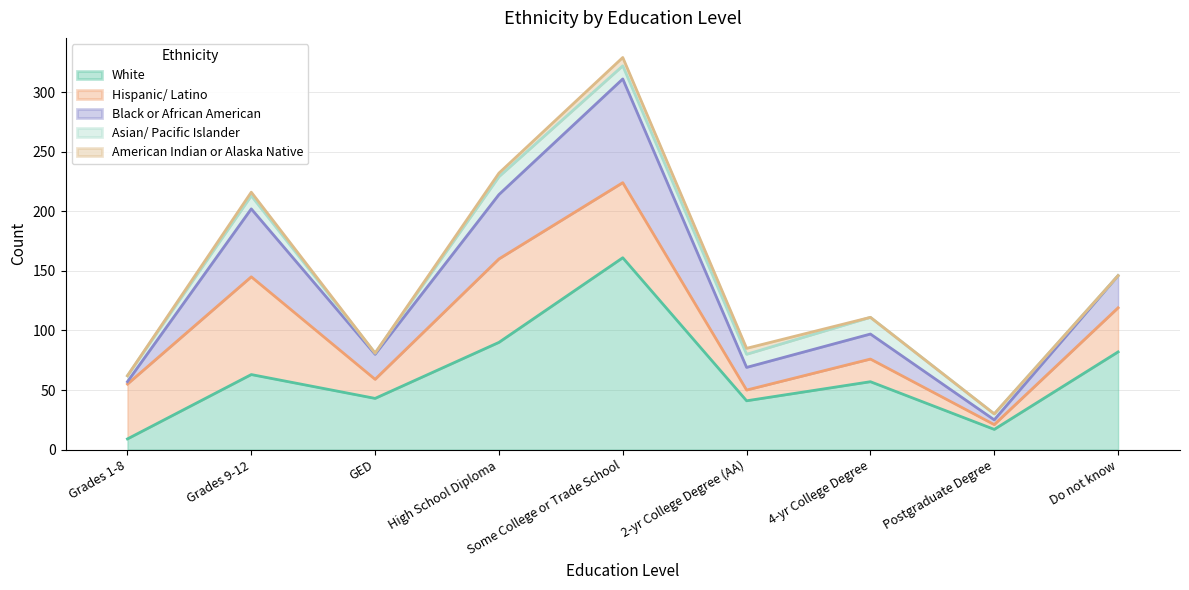

At which category does the chart reach its minimum across all series?

Do not know